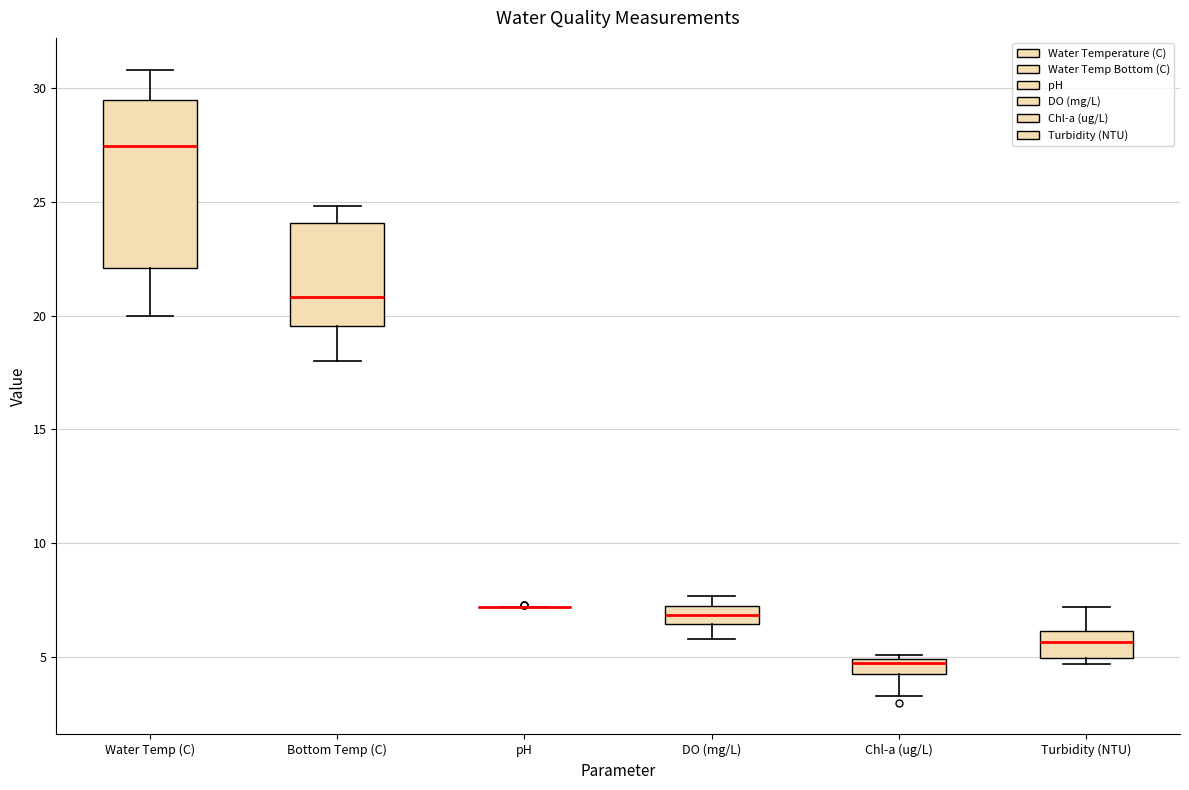

Where is the lower edge of the box for DO (mg/L) on the y-axis? The values are not printed on the chart, so give them approximately, as read against the axis.

6.5